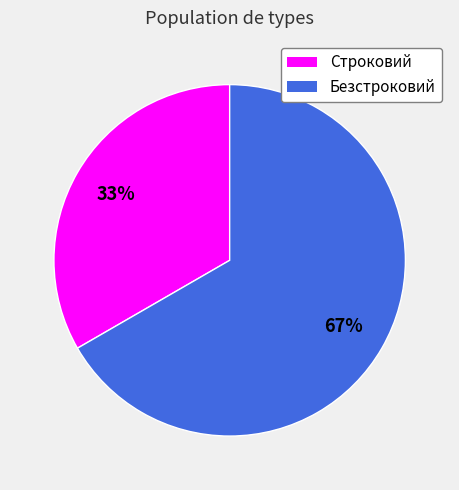

To the nearest percent, what is the combined percentage of Безстроковий and Строковий?

100%